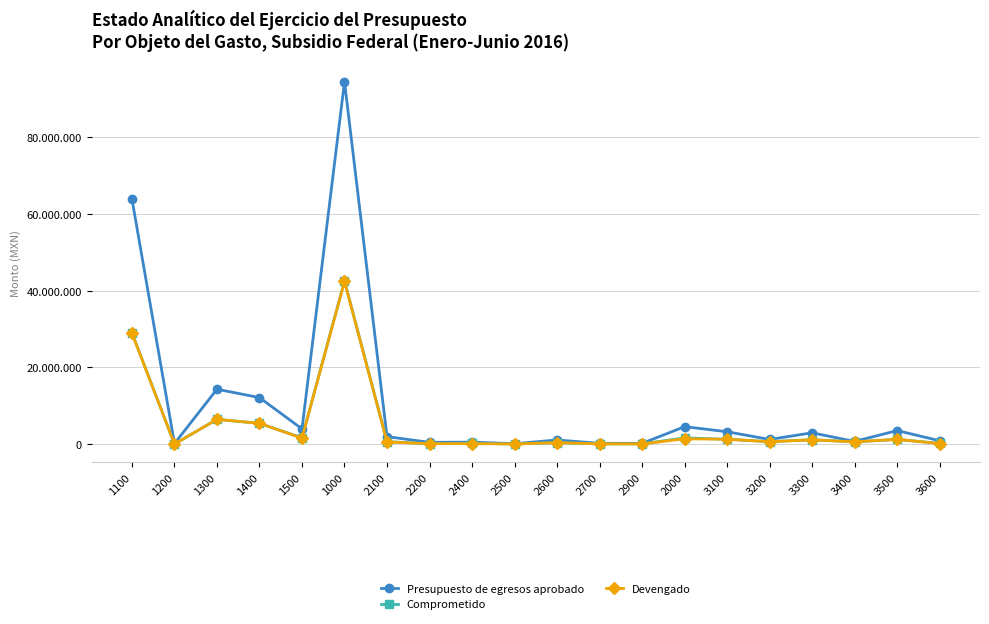

List the labels in order of Comprometido value, largest first.

1000, 1100, 1300, 1400, 1500, 2000, 3100, 3500, 3300, 2100, 3200, 3400, 2600, 2400, 3600, 2200, 2900, 2700, 2500, 1200